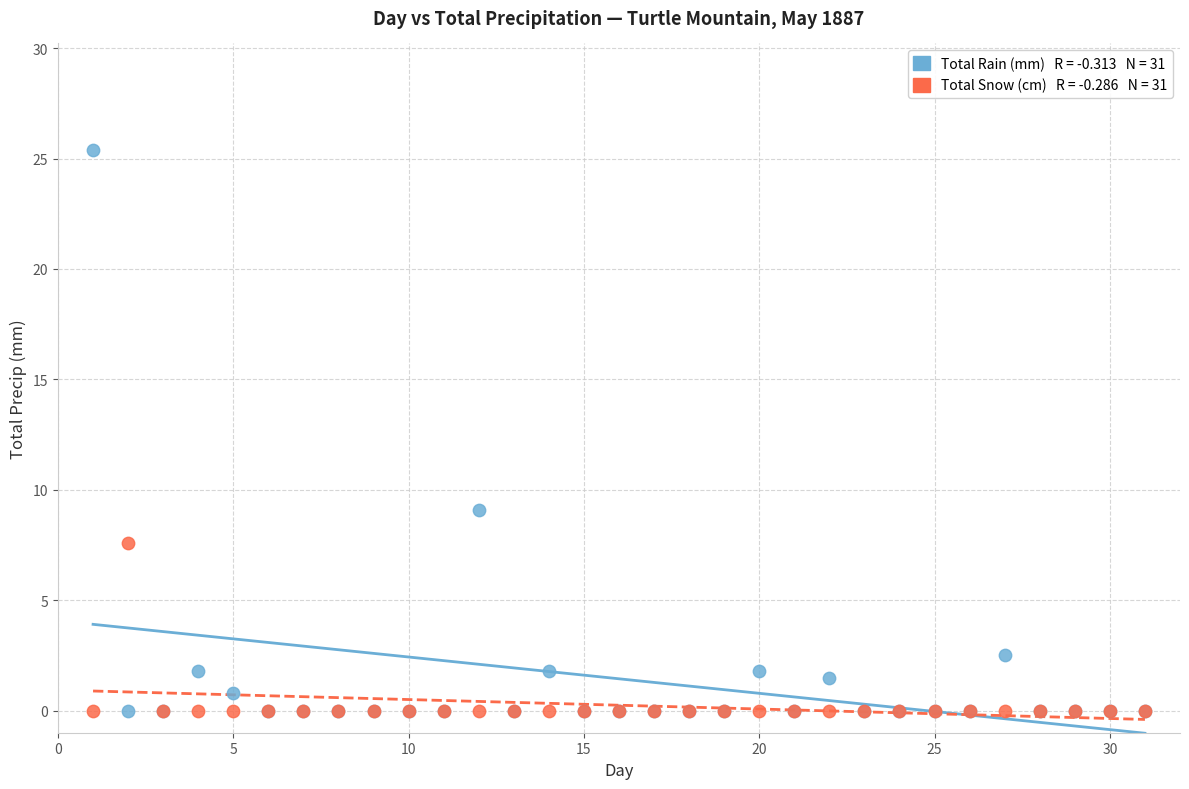

Across all series, what Y value is closest to 12?

9.1